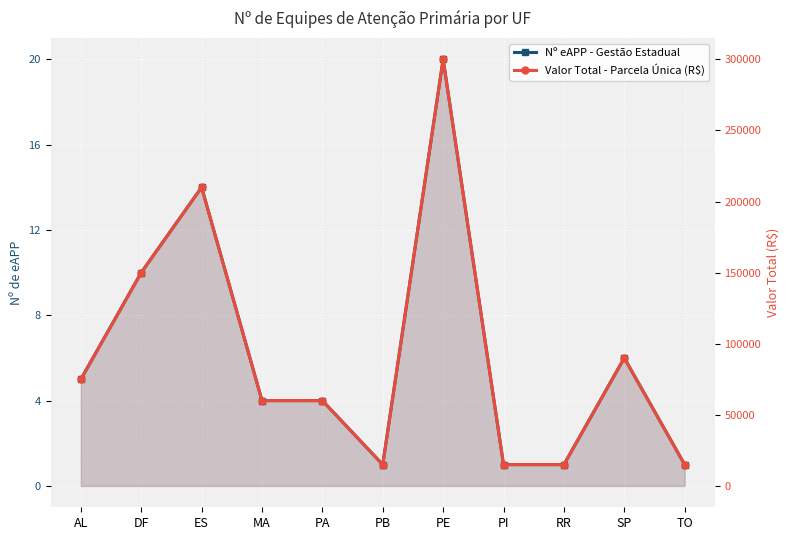

What position from the right is PB?

6